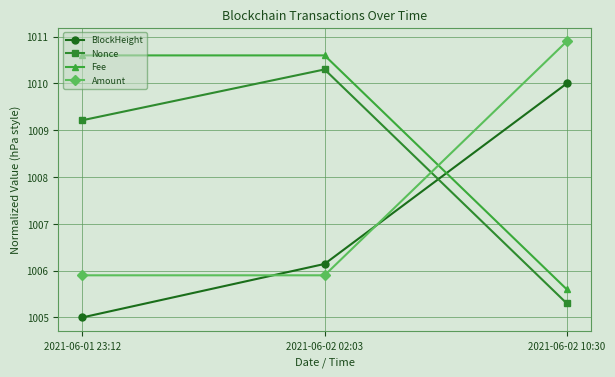

How many data points does each series have?

3